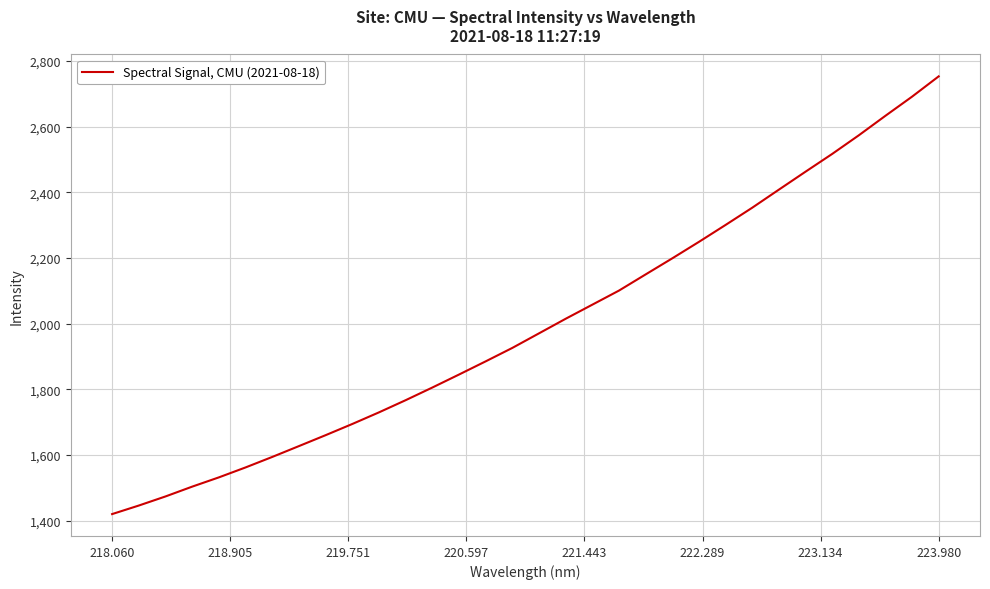

What is the smallest value displayed?

1420.0